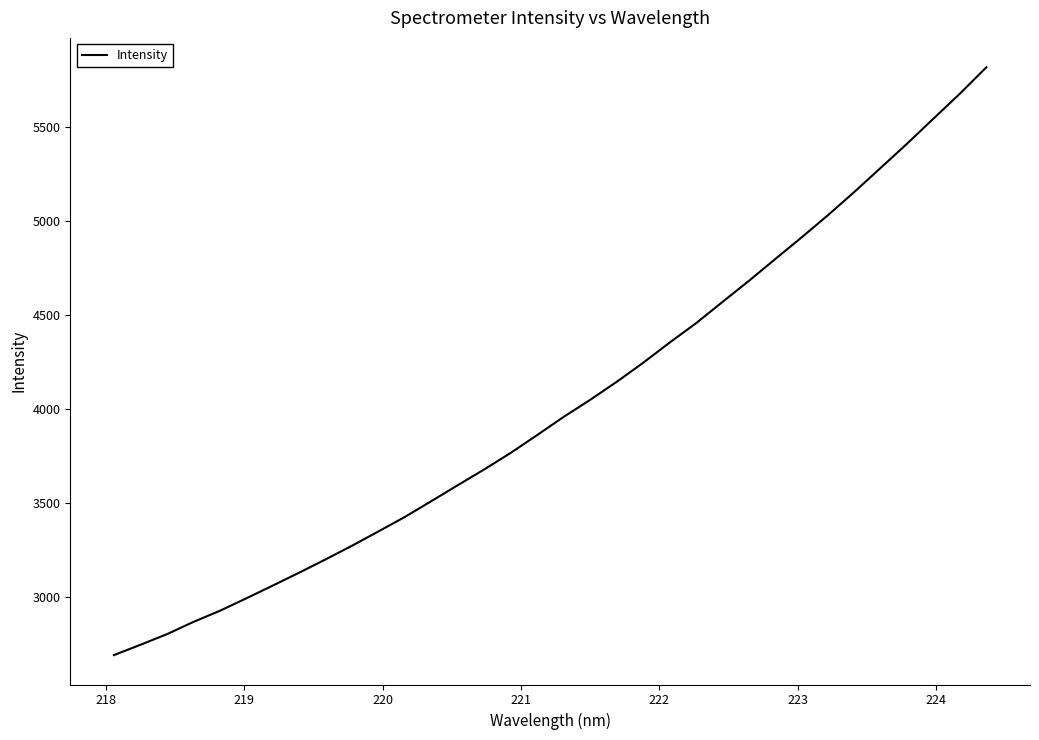

What is the minimum value shown in the chart?

2692.9